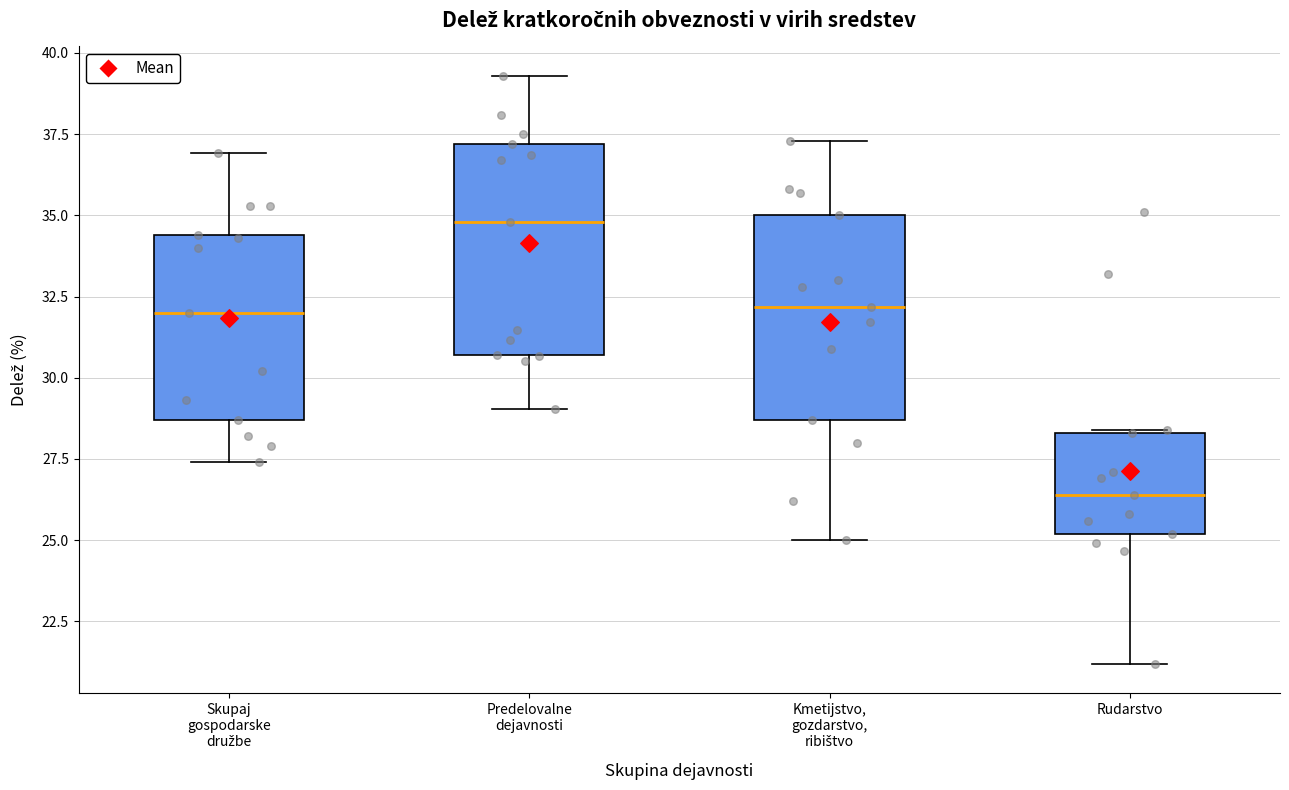

Where is the lower edge of the box for Rudarstvo on the y-axis? The values are not printed on the chart, so give them approximately, as read against the axis.

25.0